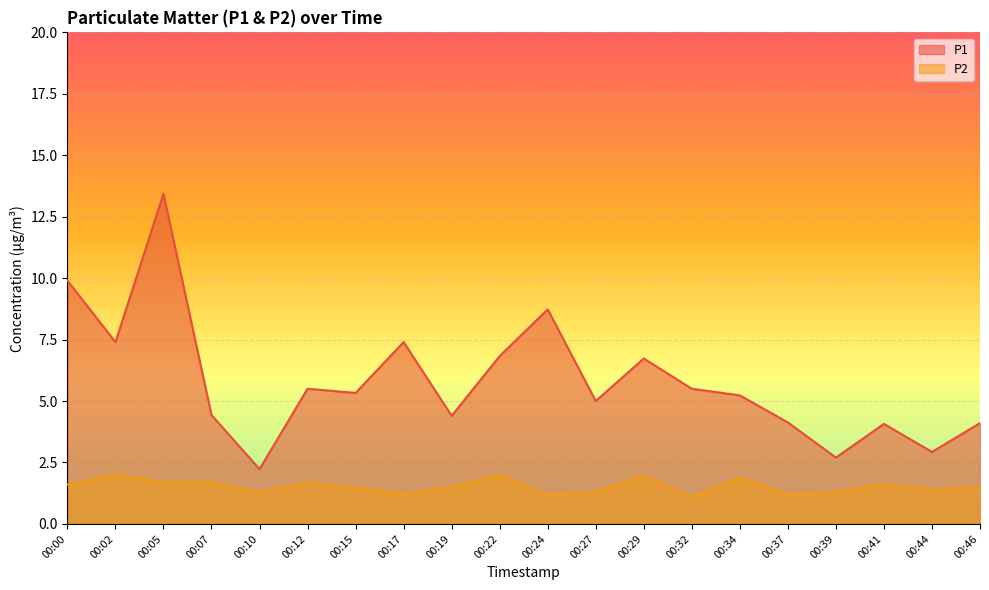

Rank the series by their maximum value, from lowest to highest.

P2, P1